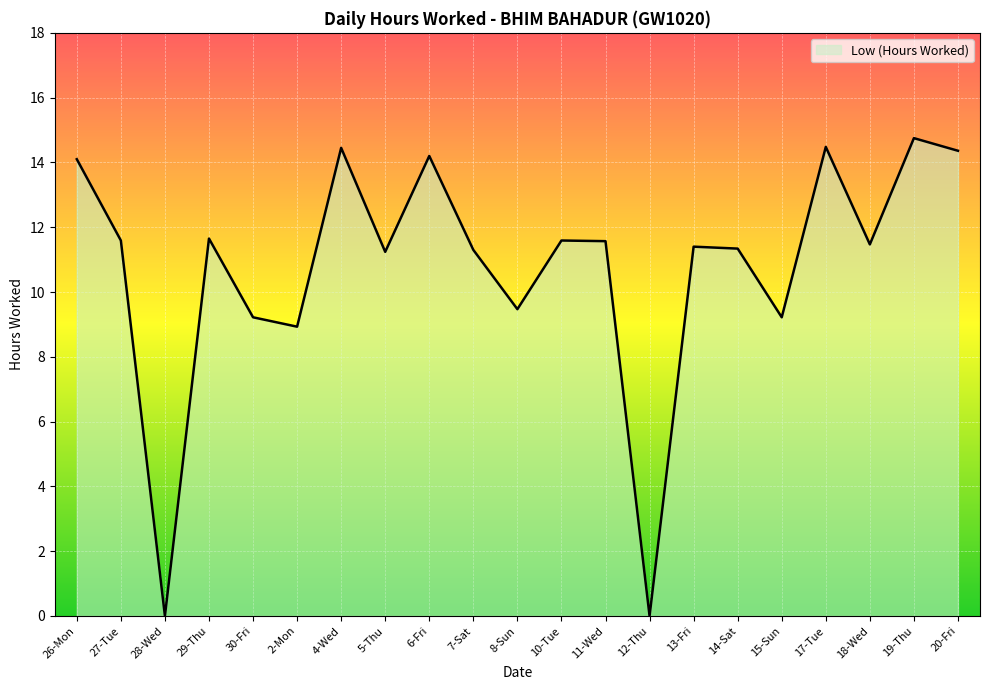

The value at 14-Sat is 11.3. True or false?

True